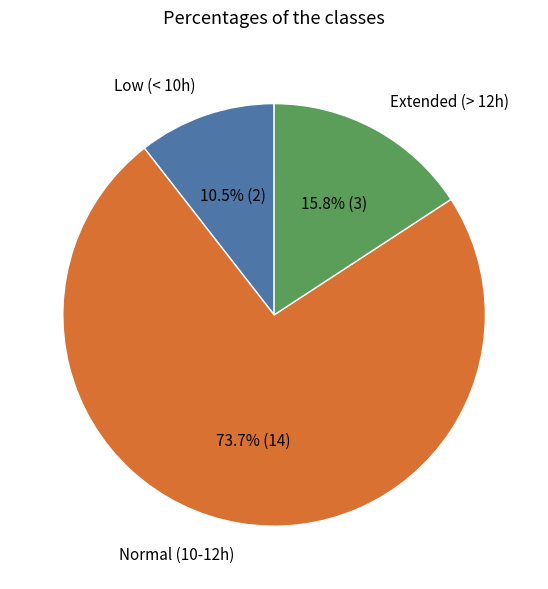

Is there any slice that represents more than half of the pie?

Yes